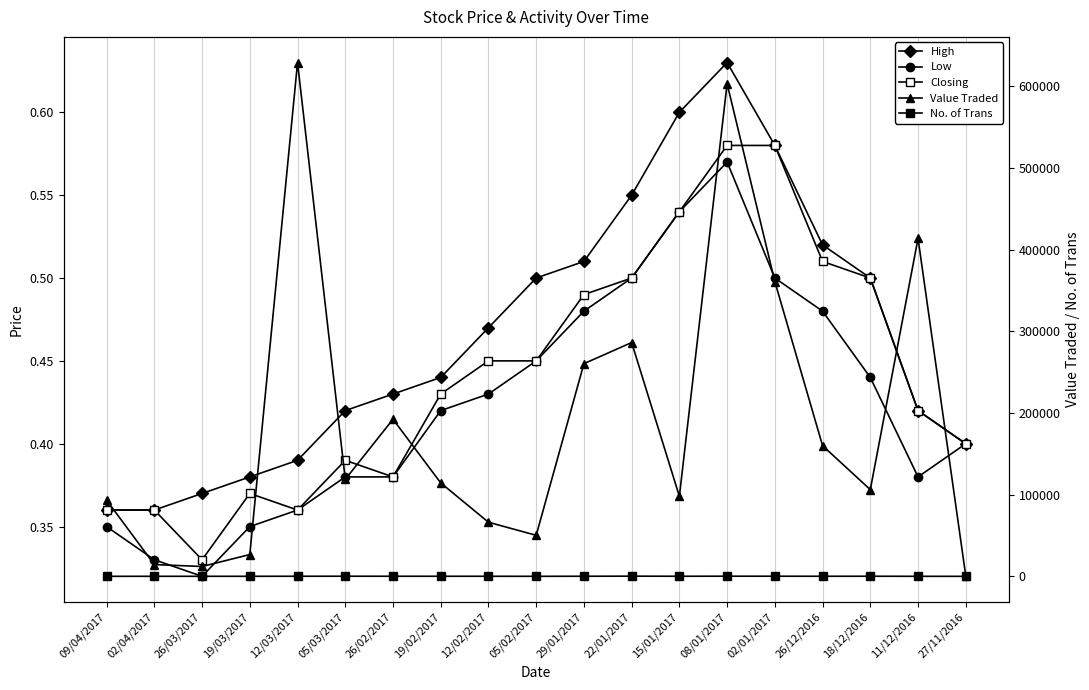

List the labels in order of No. of Trans value, smallest first.

27/11/2016, 09/04/2017, 11/12/2016, 26/03/2017, 05/02/2017, 02/04/2017, 19/03/2017, 12/02/2017, 26/12/2016, 15/01/2017, 19/02/2017, 29/01/2017, 12/03/2017, 26/02/2017, 18/12/2016, 05/03/2017, 02/01/2017, 08/01/2017, 22/01/2017